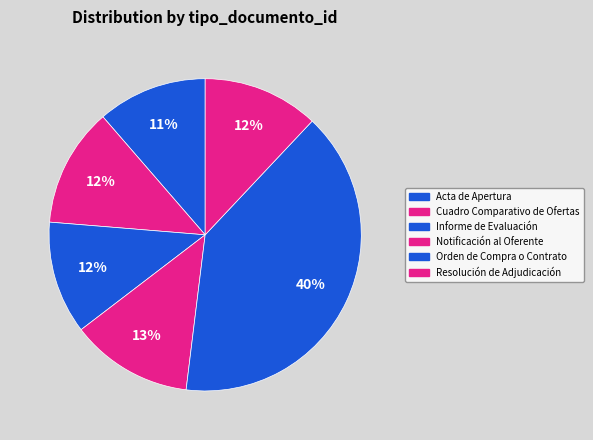

How many segments does this pie chart have?

6